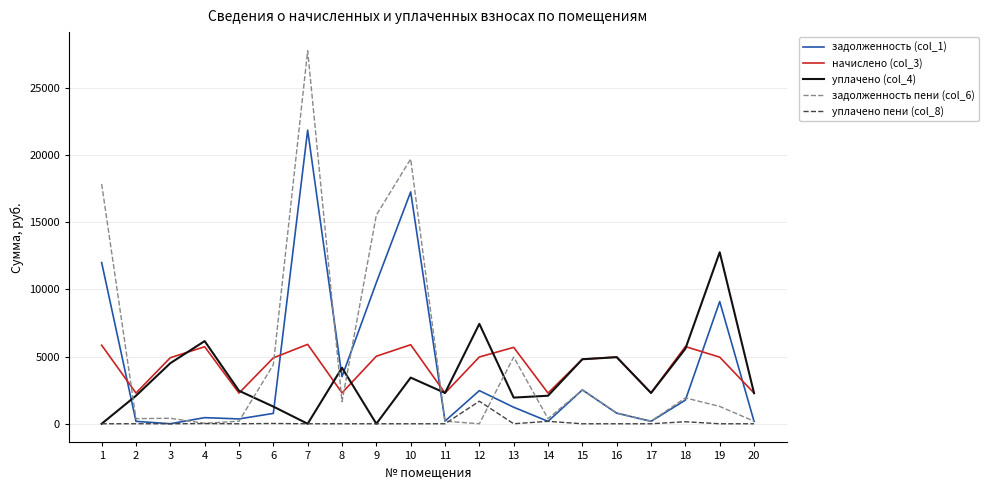

What is the total value across all series at 6?

11376.3